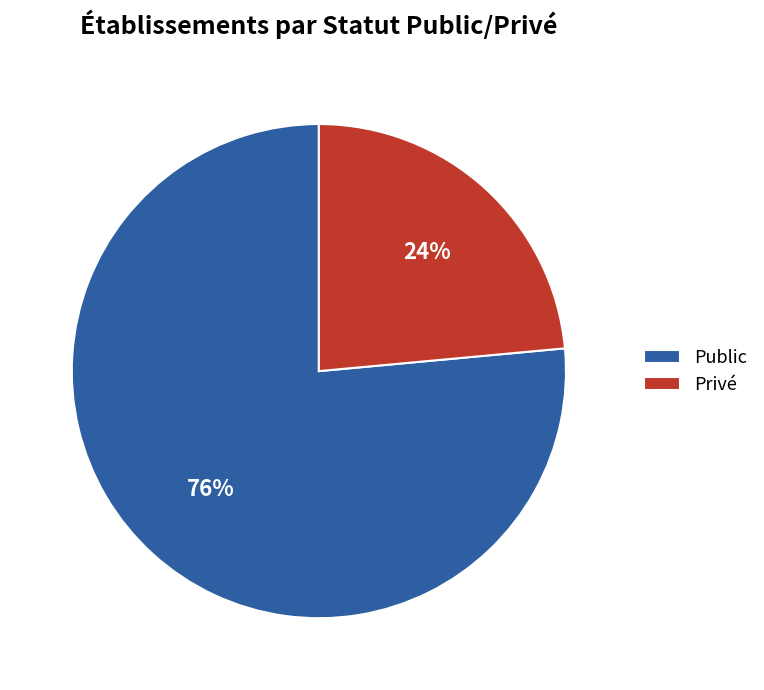

Which slice is the largest?

Public